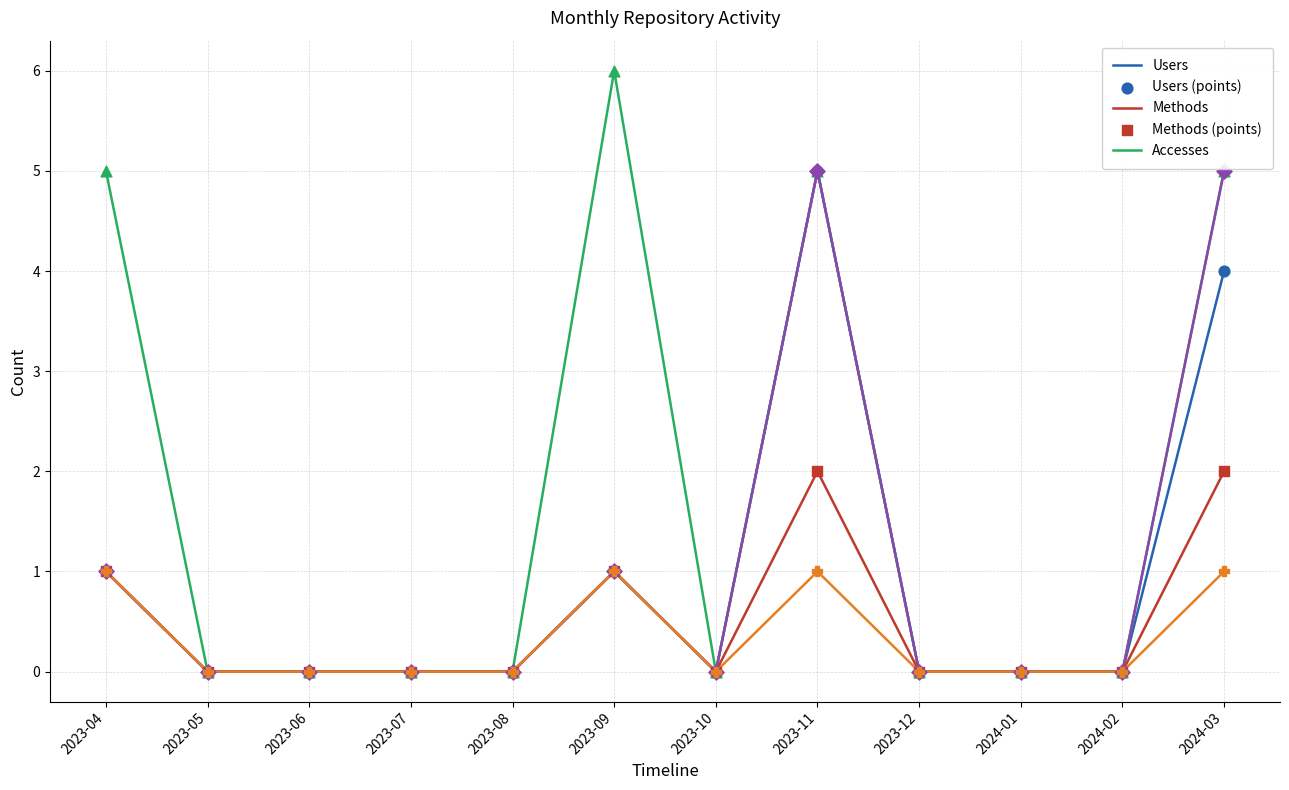

What position from the right is 2023-04?

12